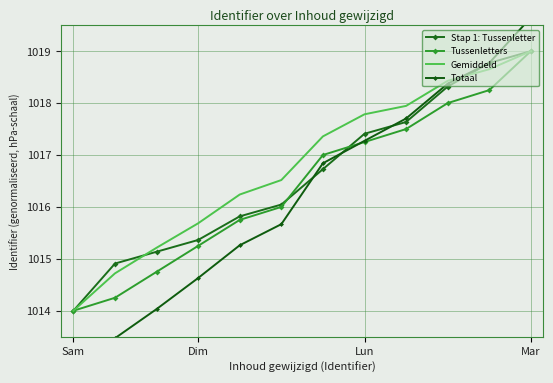

What is the difference between the maximum and minimum values in the Totaal series?

6.4